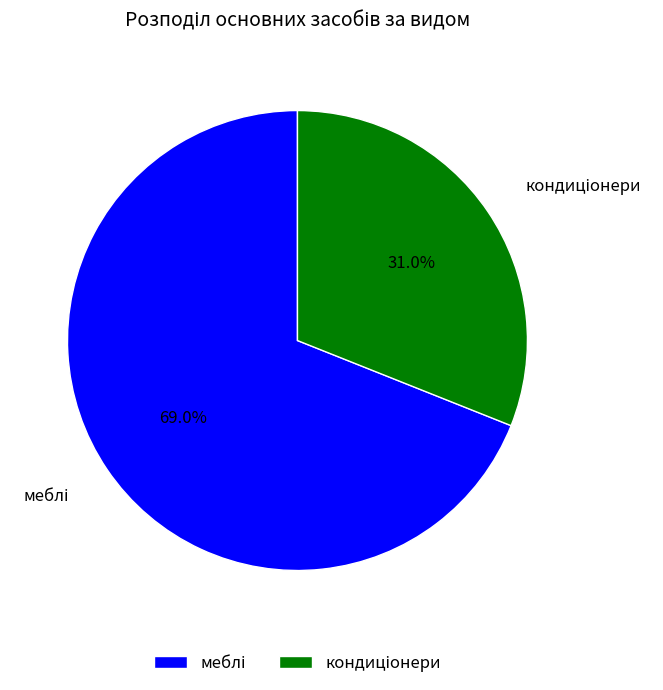

Is there a majority slice in this chart?

Yes